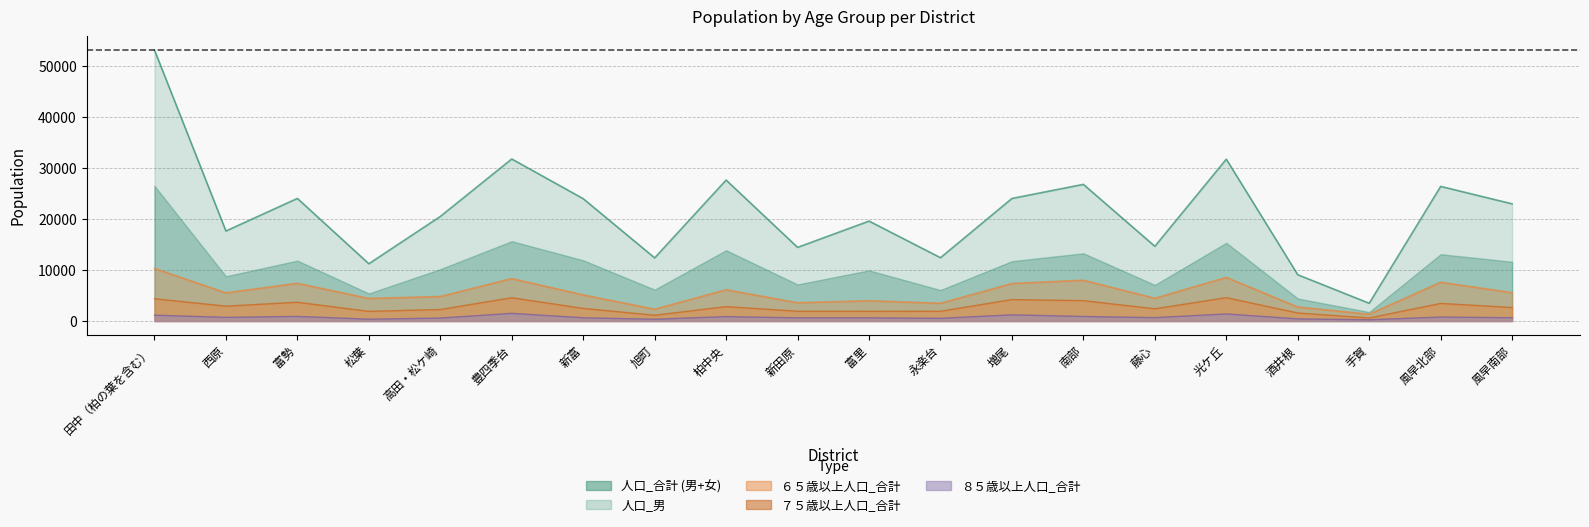

How many interior local valleys does the ７５歳以上人口_合計 series have?

6